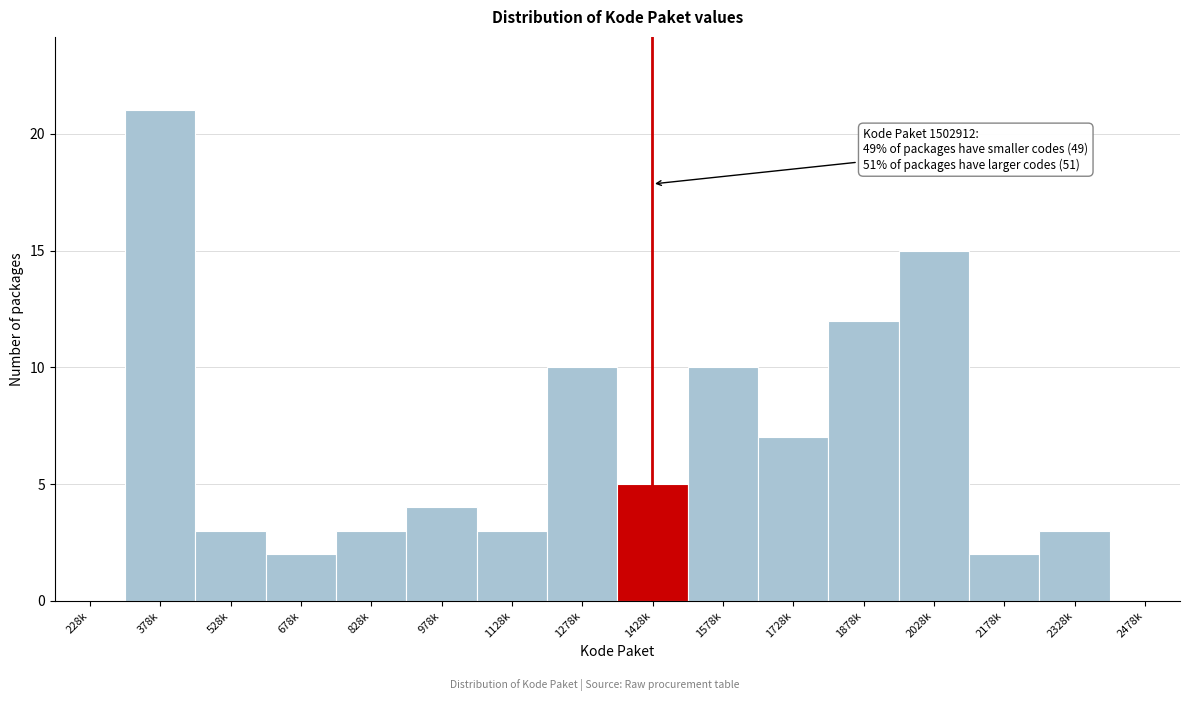

Reading right to left, transcribe all the data shown in this chart.

2478k=0	2328k=3	2178k=2	2028k=15	1878k=12	1728k=7	1578k=10	1428k=5	1278k=10	1128k=3	978k=4	828k=3	678k=2	528k=3	378k=21	228k=0